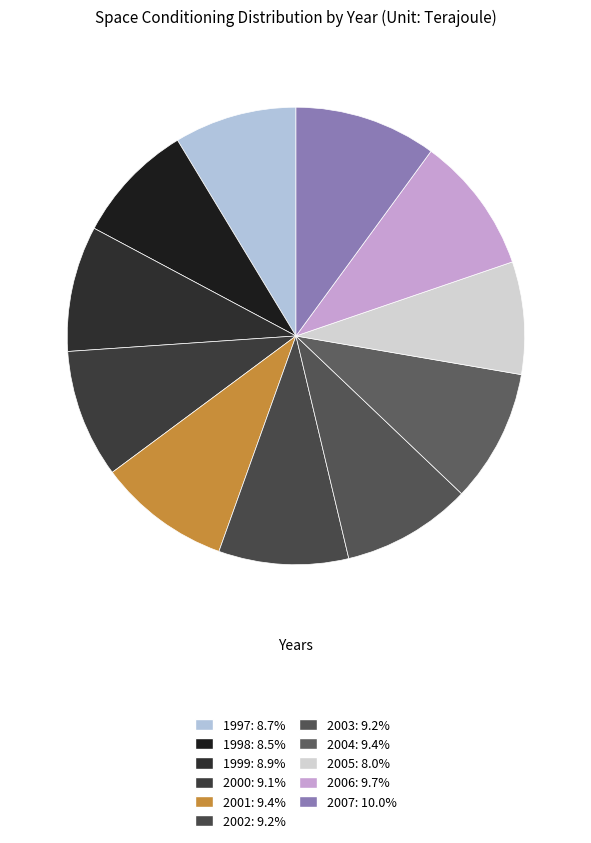

How many segments does this pie chart have?

11